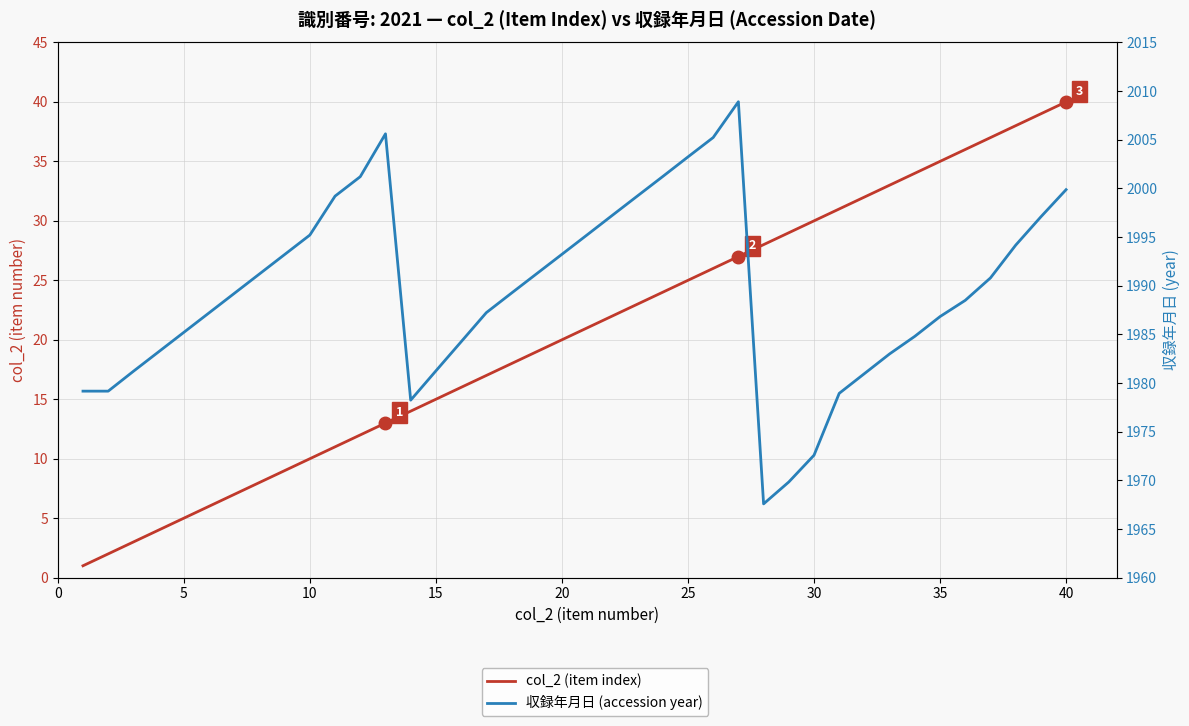

True or false: 収録年月日 (accession year) and col_2 (item index) intersect in this chart.

False